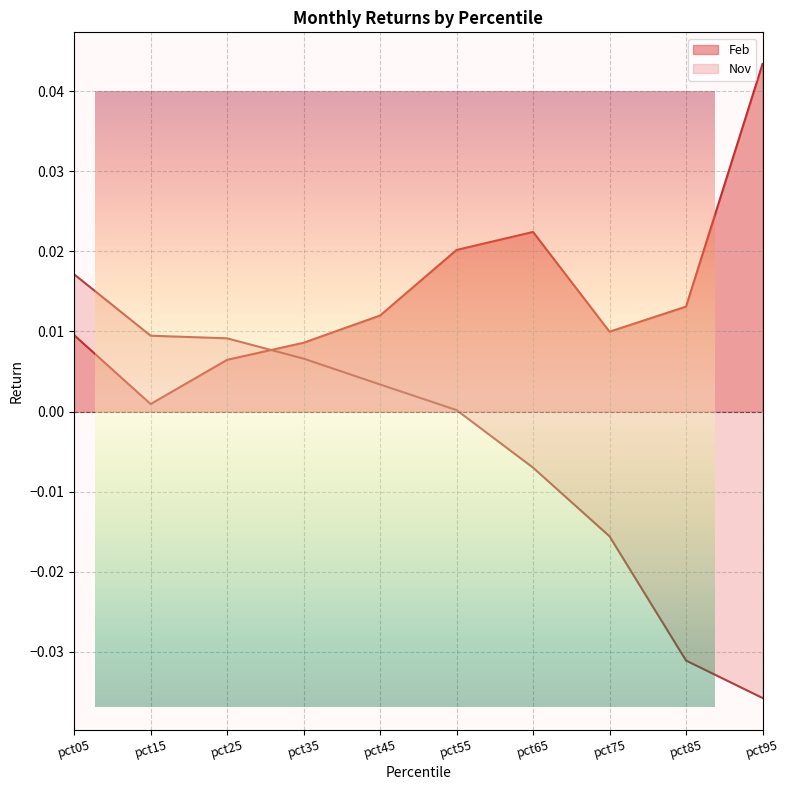

What are all the series names shown in the legend?

Feb, Nov